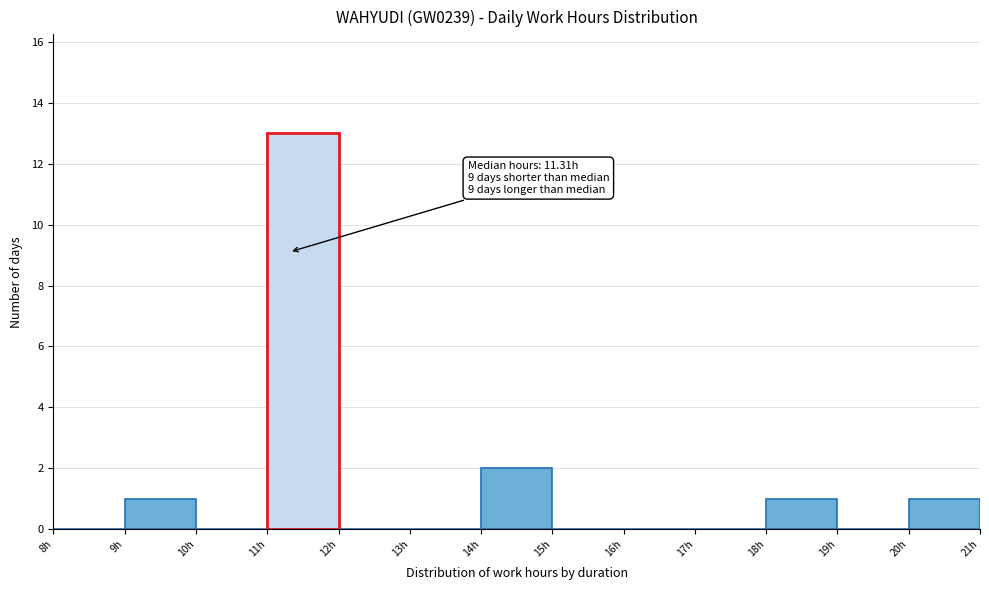

Over which range of the x-axis is the bar tallest?

11 to 12